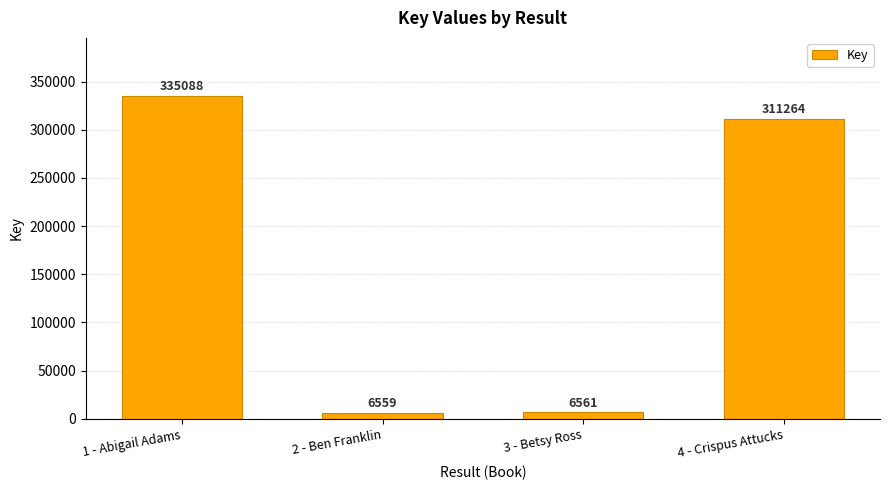

At which category does the chart reach its peak across all series?

1 - Abigail Adams